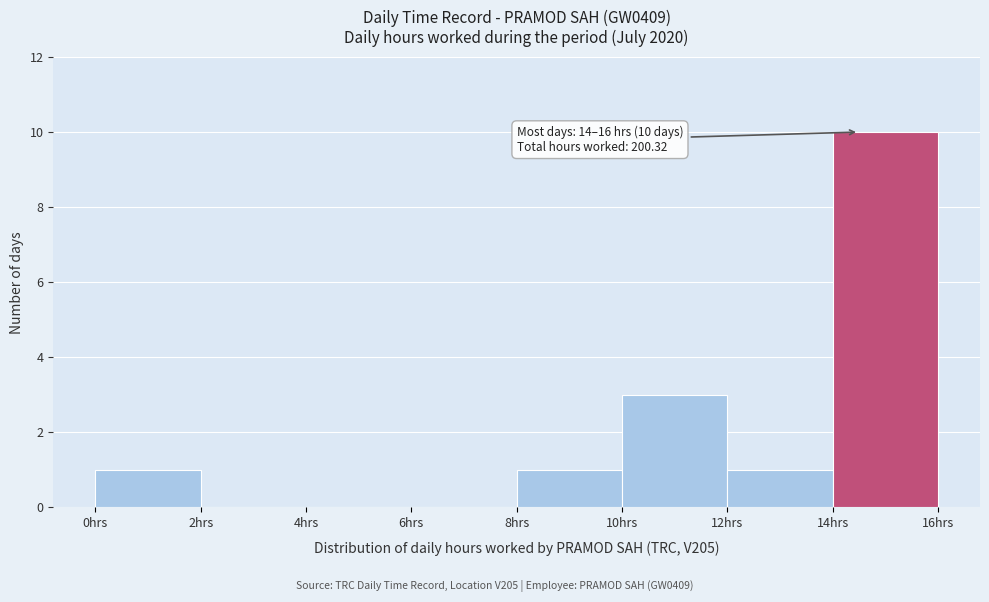

Which range on the x-axis has the tallest bar?

14 to 16